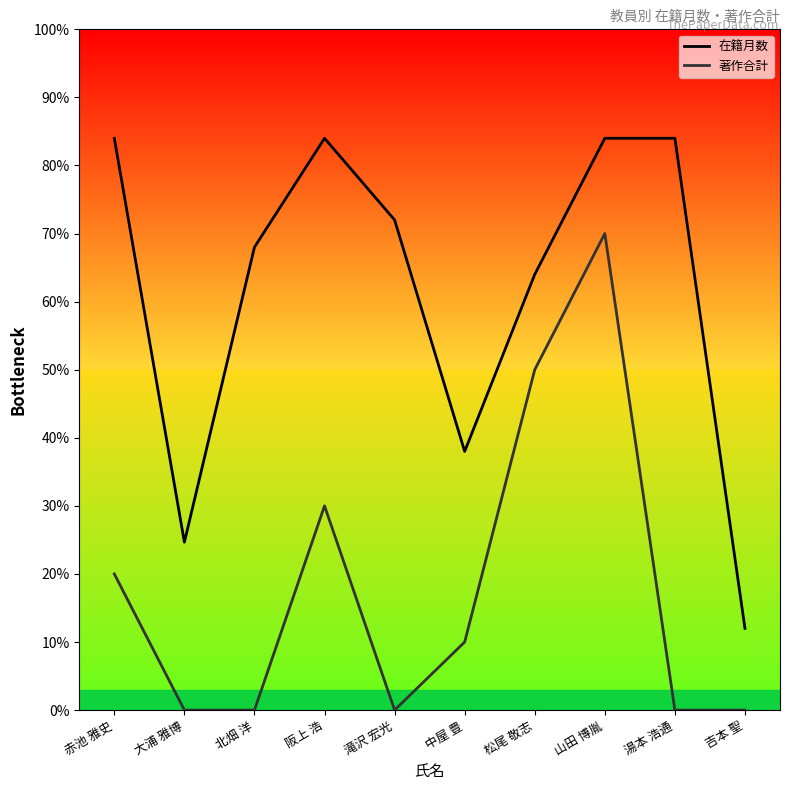

What are all the series names shown in the legend?

在籍月数, 著作合計